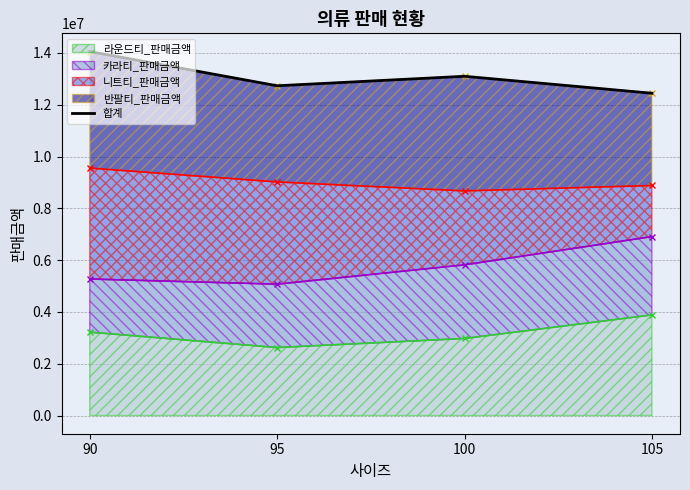

What is the ratio of the value at 100 to the value at 105?

1.1